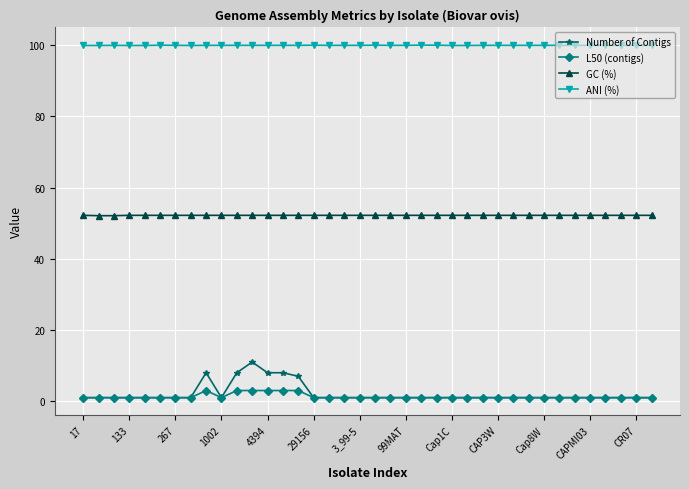

At how many categories does at least one series exceed 16?

38